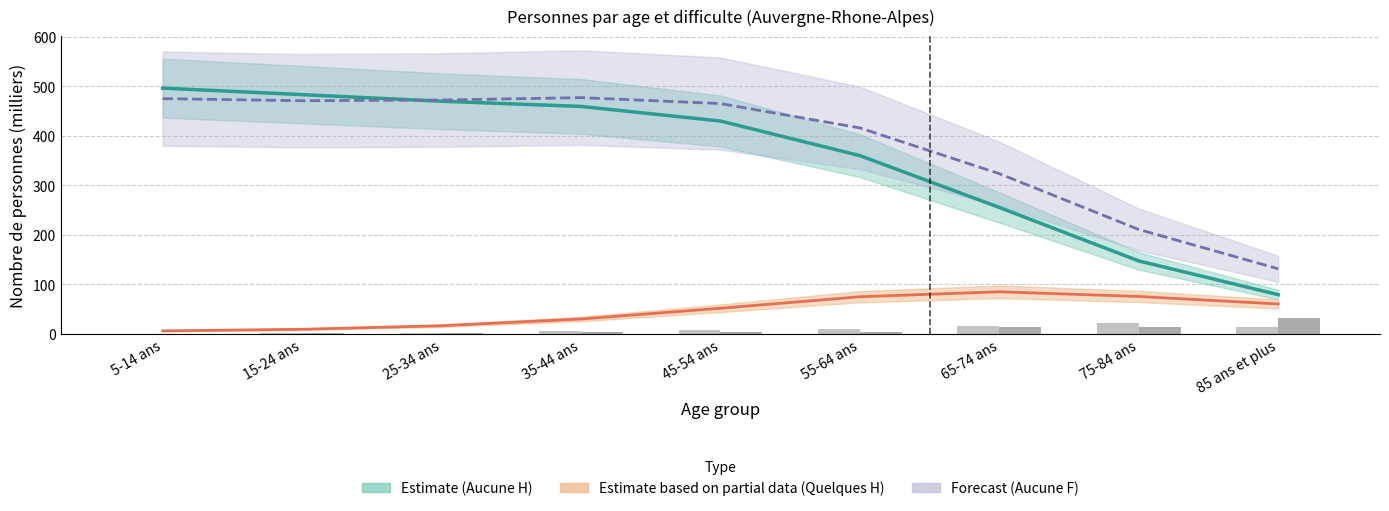

Where is Quelques difficultes (H) nearest to the value 45?

45-54 ans